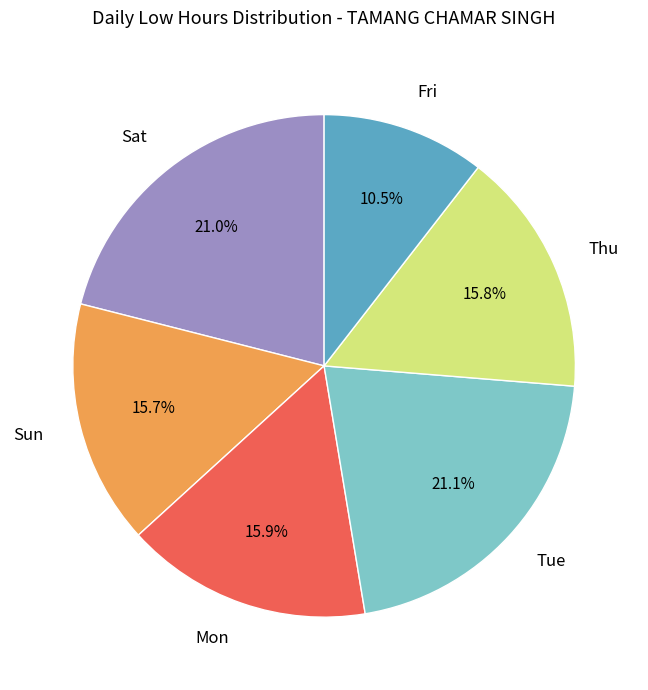

Is the sum of Thu and Tue greater than half?

No